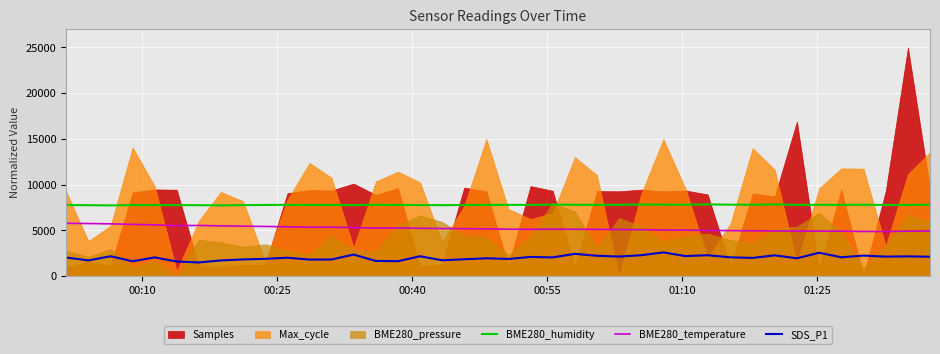

What is the minimum value for BME280_humidity?

7722.0